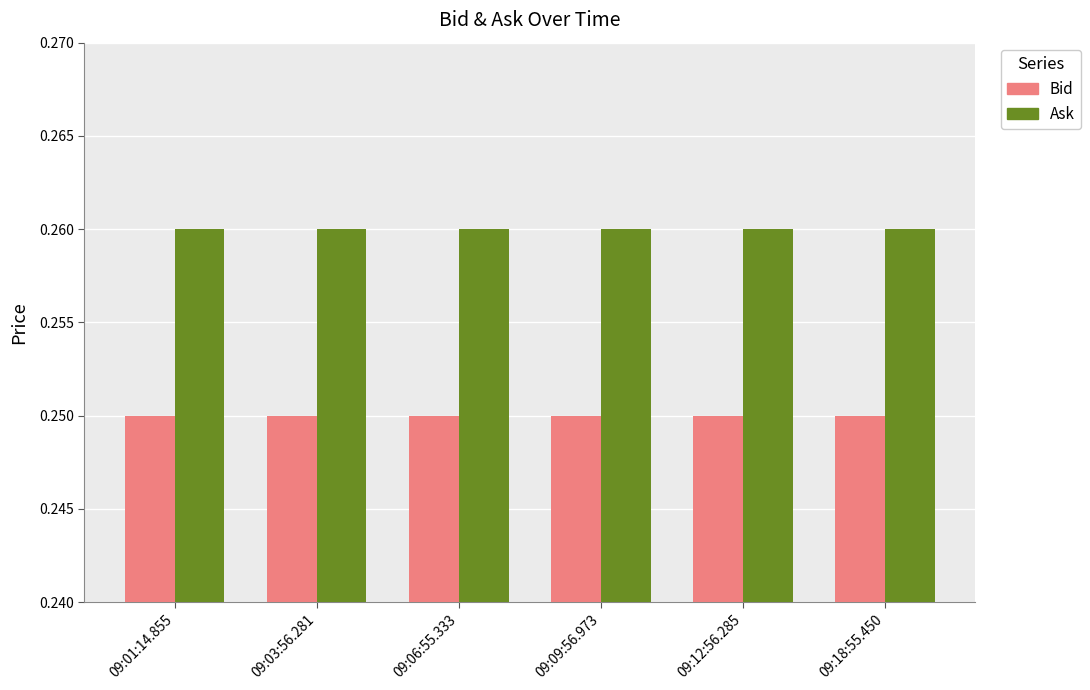

What is the total value across all series at 09:03:56.281?

0.5